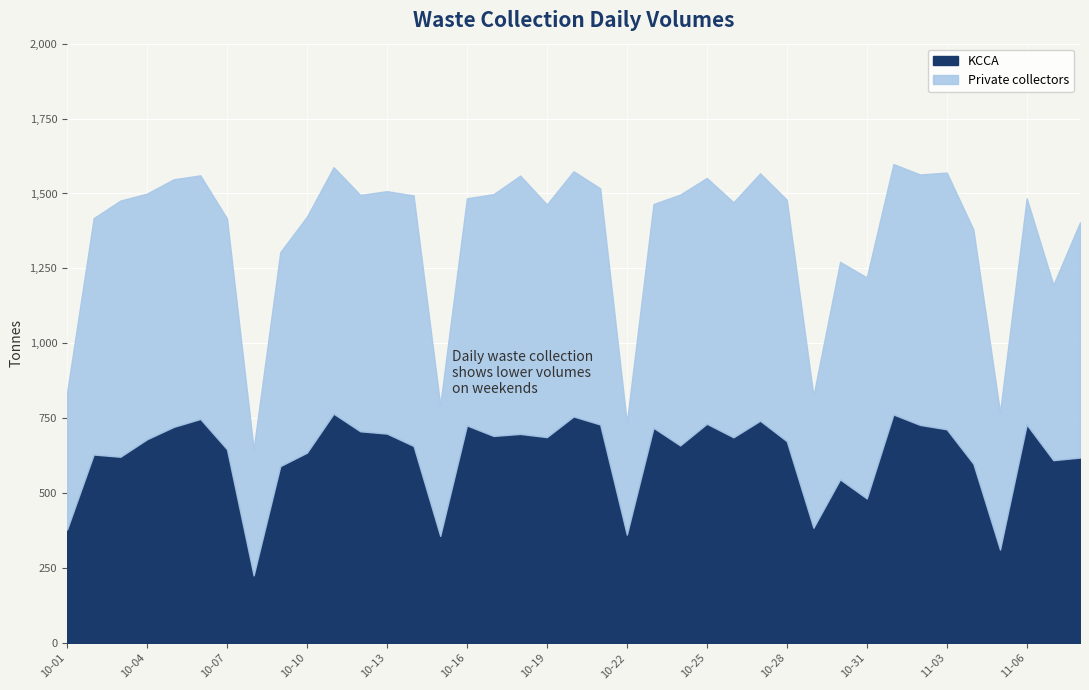

What is the change in value from 2017-10-24 to 2017-11-07?

-49.2